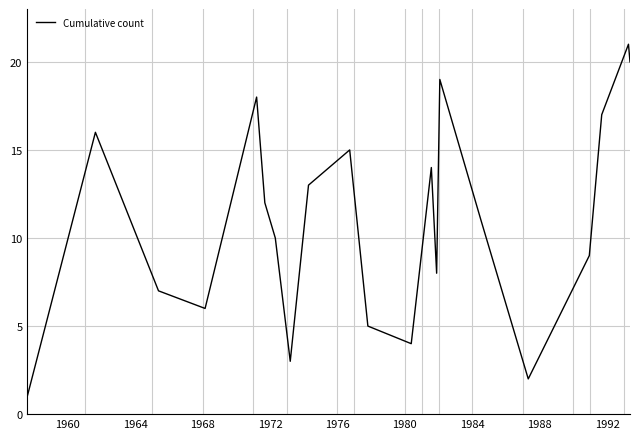

What is the difference between the maximum and minimum values?

20